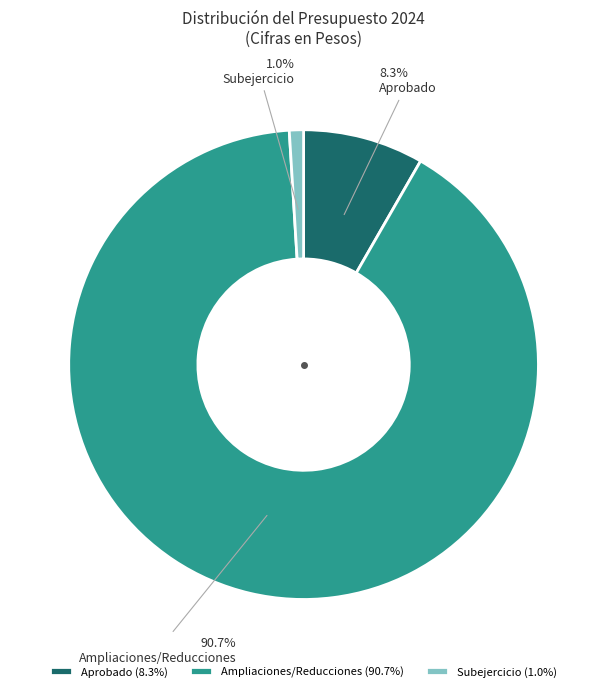

How much of the chart is everything except Ampliaciones/Reducciones?

9.3%